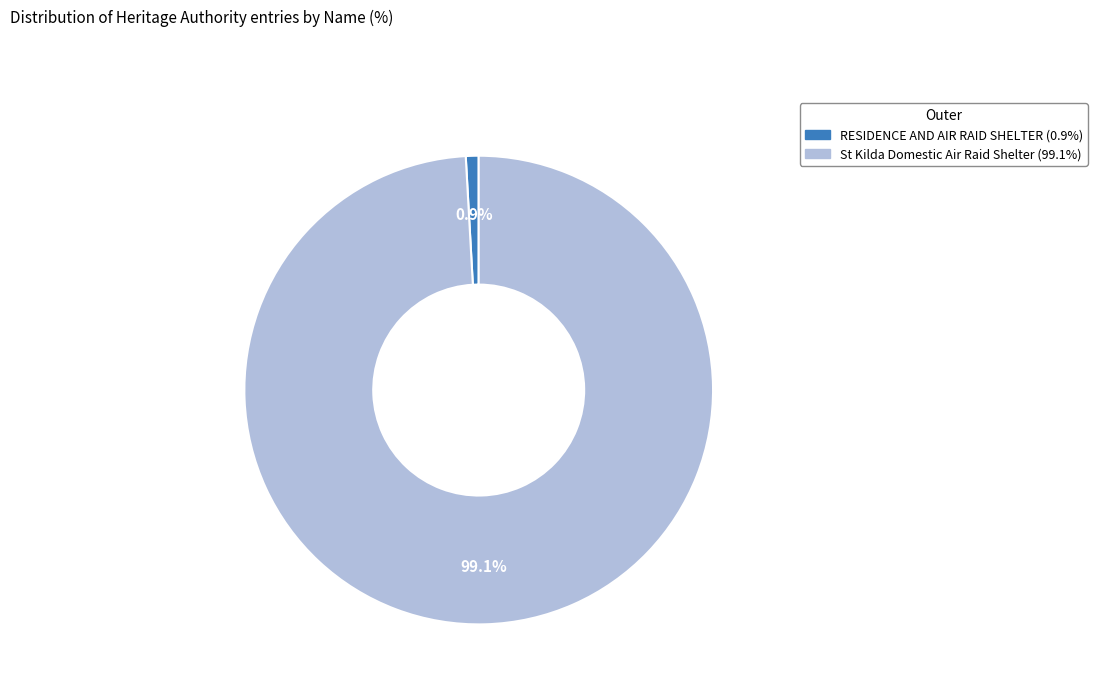

Approximately how many times larger is the value at St Kilda Domestic Air Raid Shelter compared to RESIDENCE AND AIR RAID SHELTER?

112.2